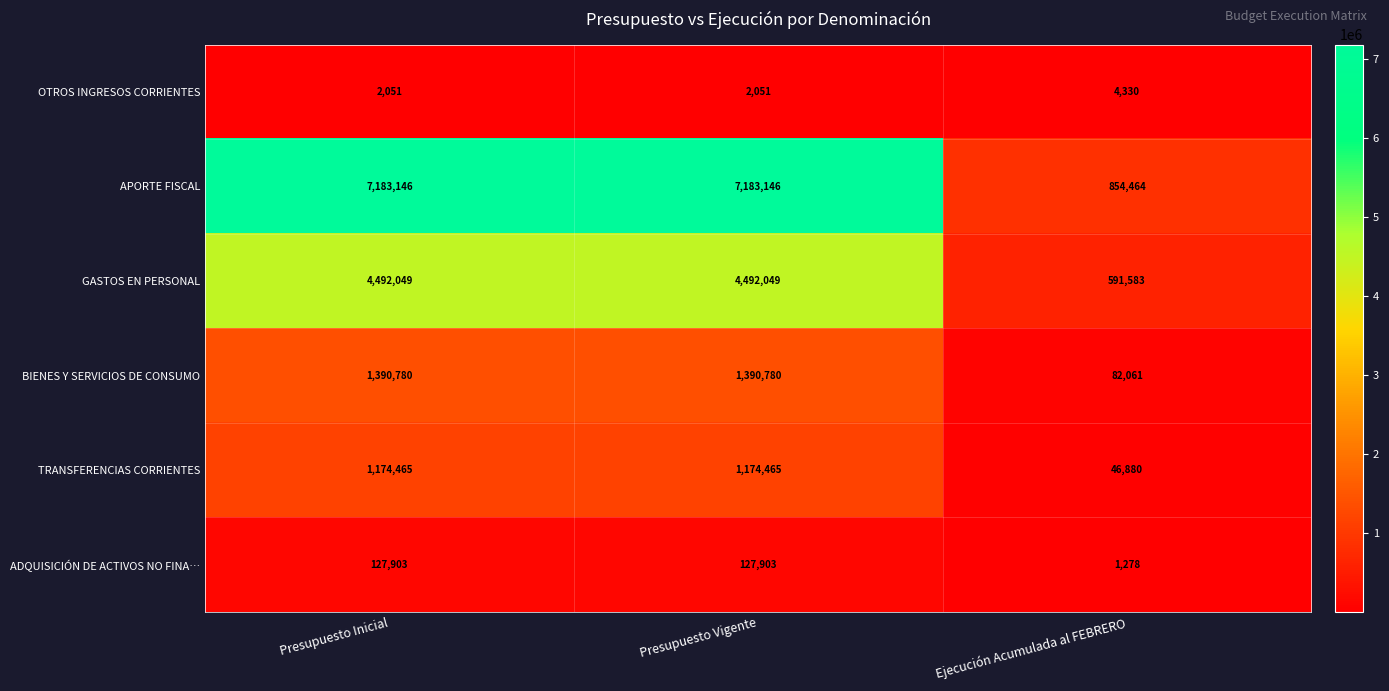

Count the number of categories in the chart.

3